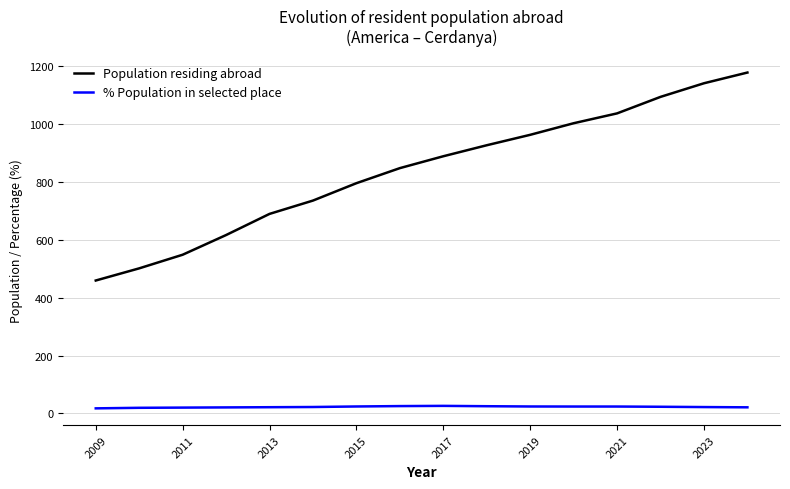

Which series has the widest spread of values?

Population residing abroad